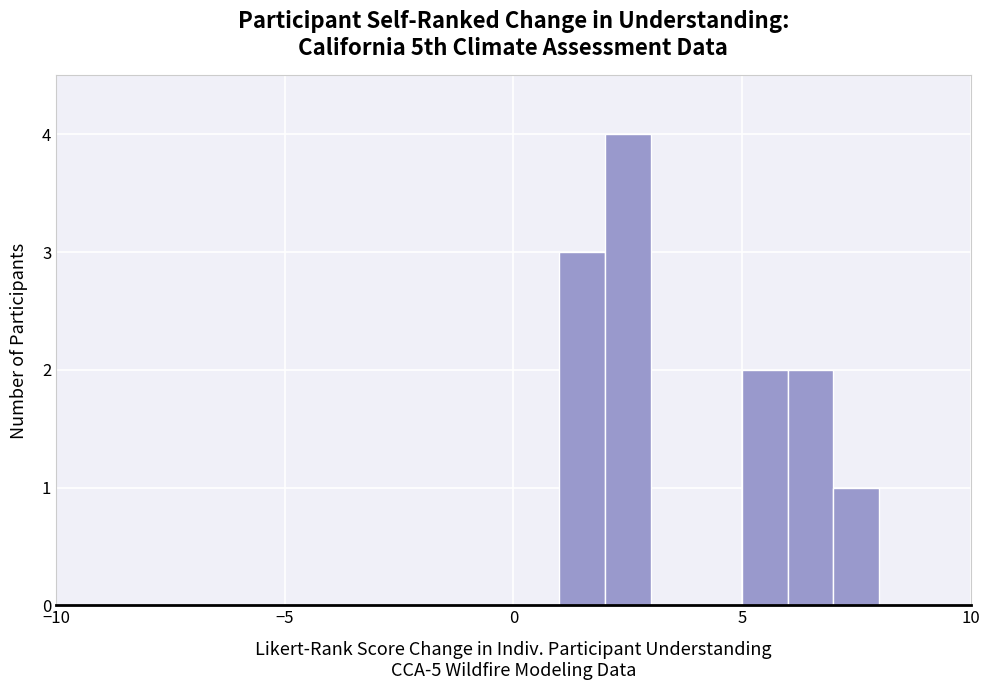

Read against the x-axis, roughly where is the centre of the tallest bar?

2.5